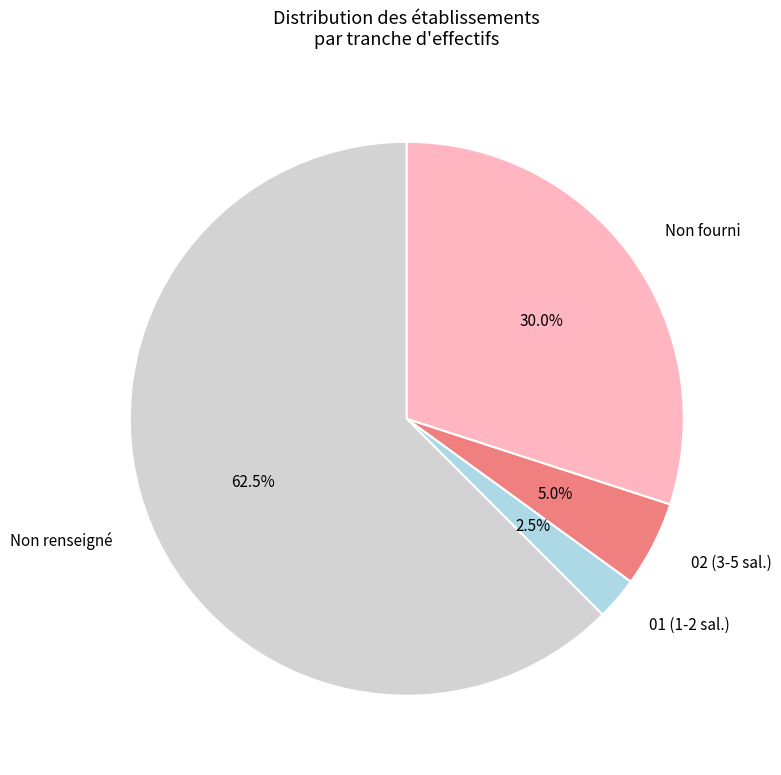

How many slices are in this pie chart?

4